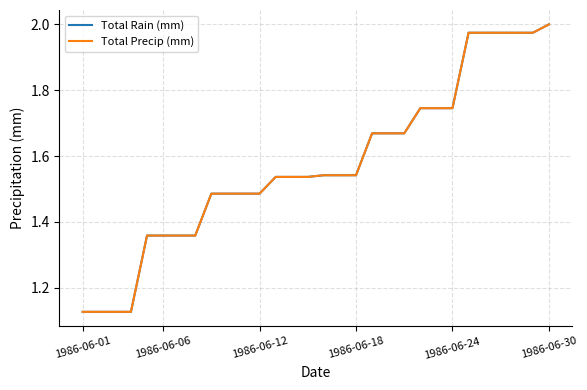

Is this an area chart (filled region under the line)?

No